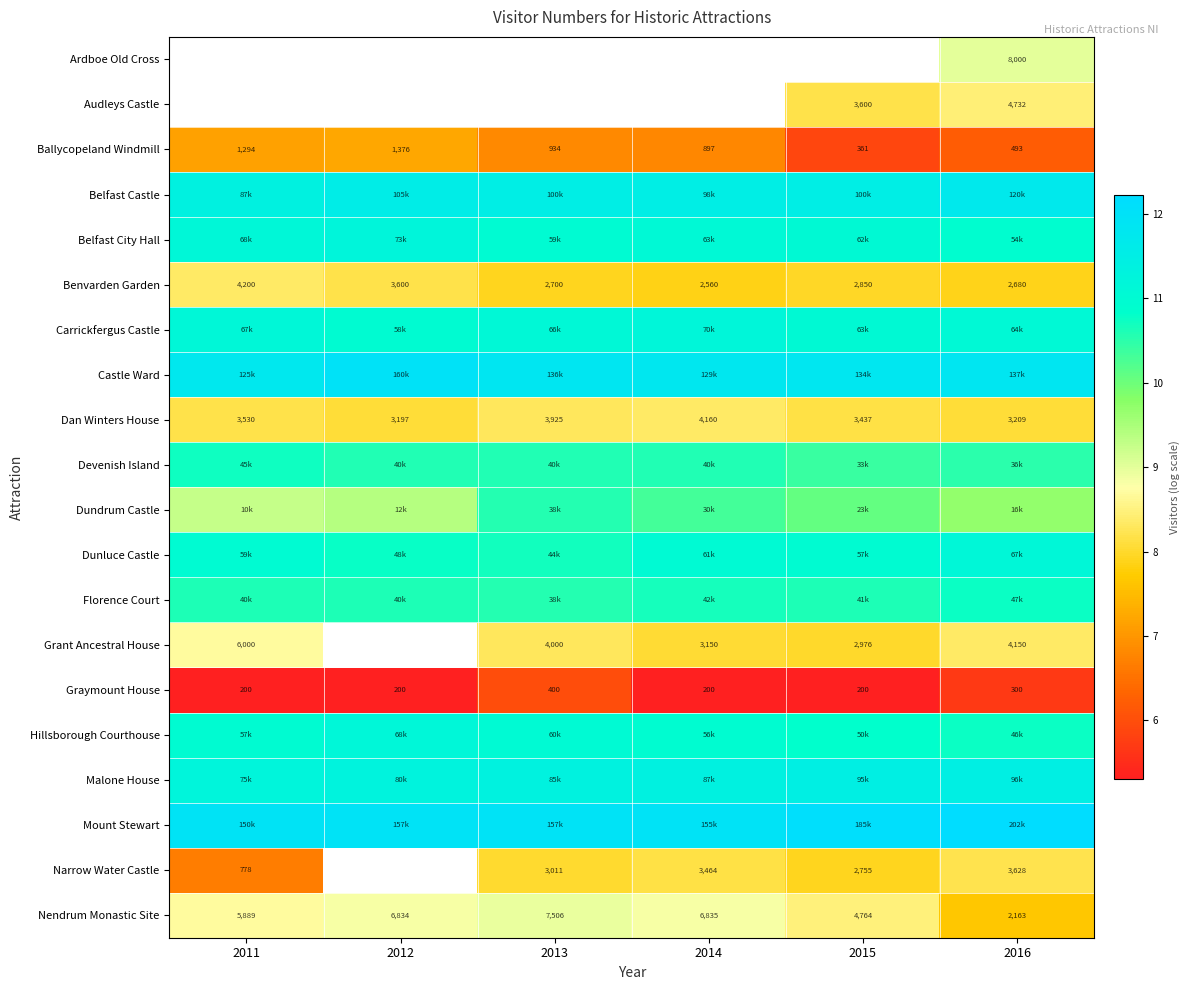

The value of Benvarden Garden at 2014 is 3.8. True or false?

False